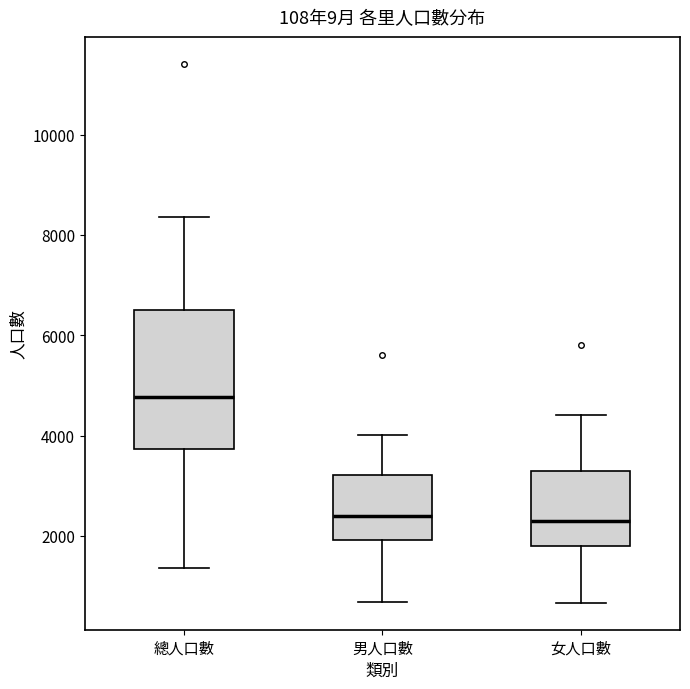

Where is the upper edge of the box for 總人口數 on the y-axis? The values are not printed on the chart, so give them approximately, as read against the axis.

6600